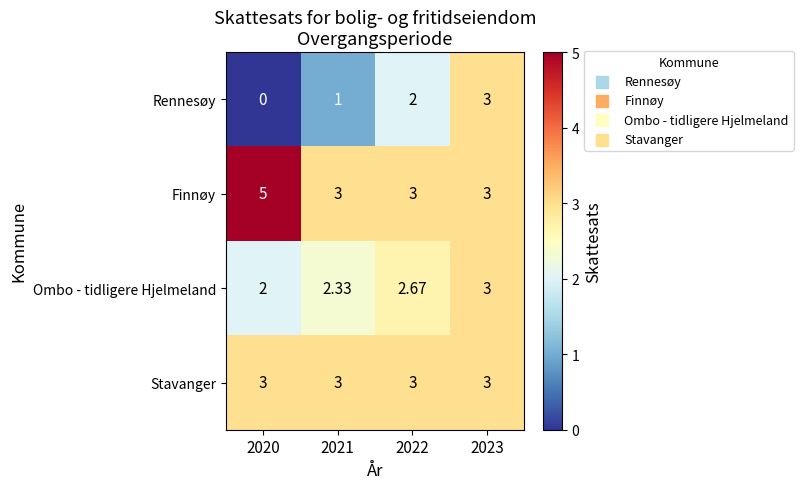

Rank the series by their average value, from lowest to highest.

Rennesøy, Ombo - tidligere Hjelmeland, Stavanger, Finnøy